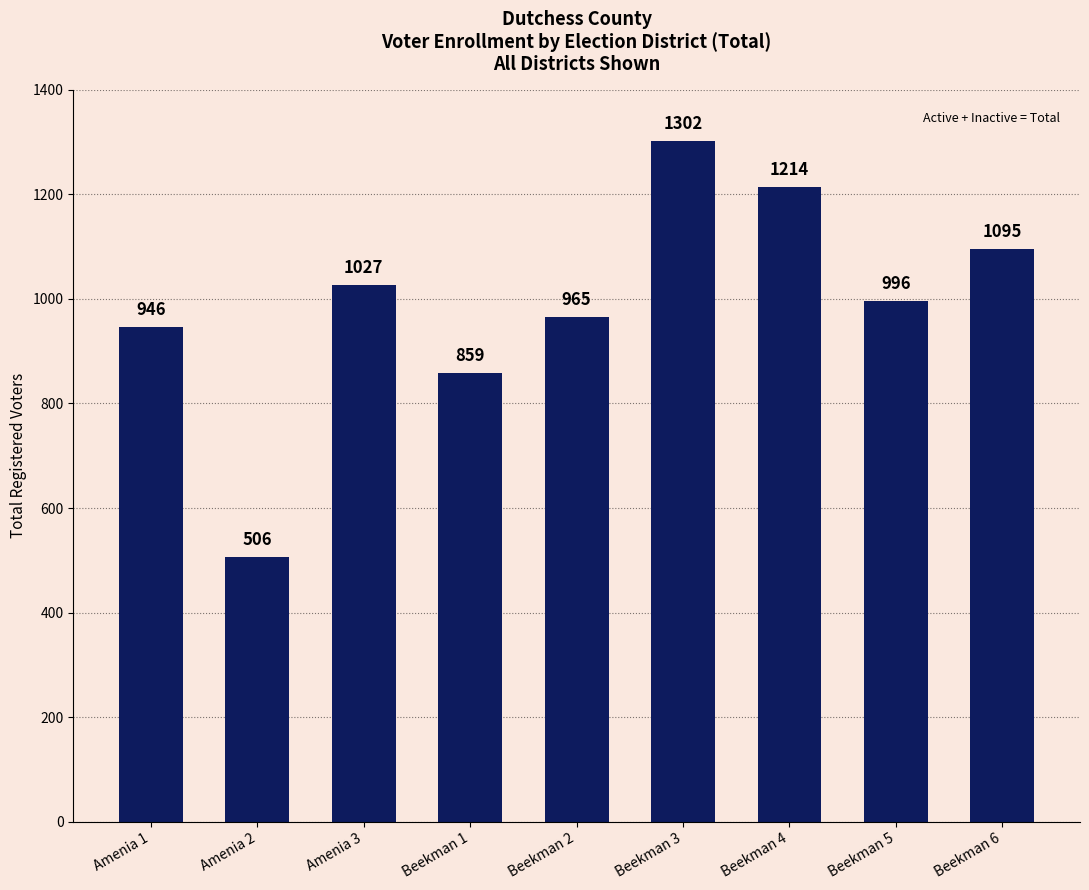

What position from the left is Amenia 1?

1